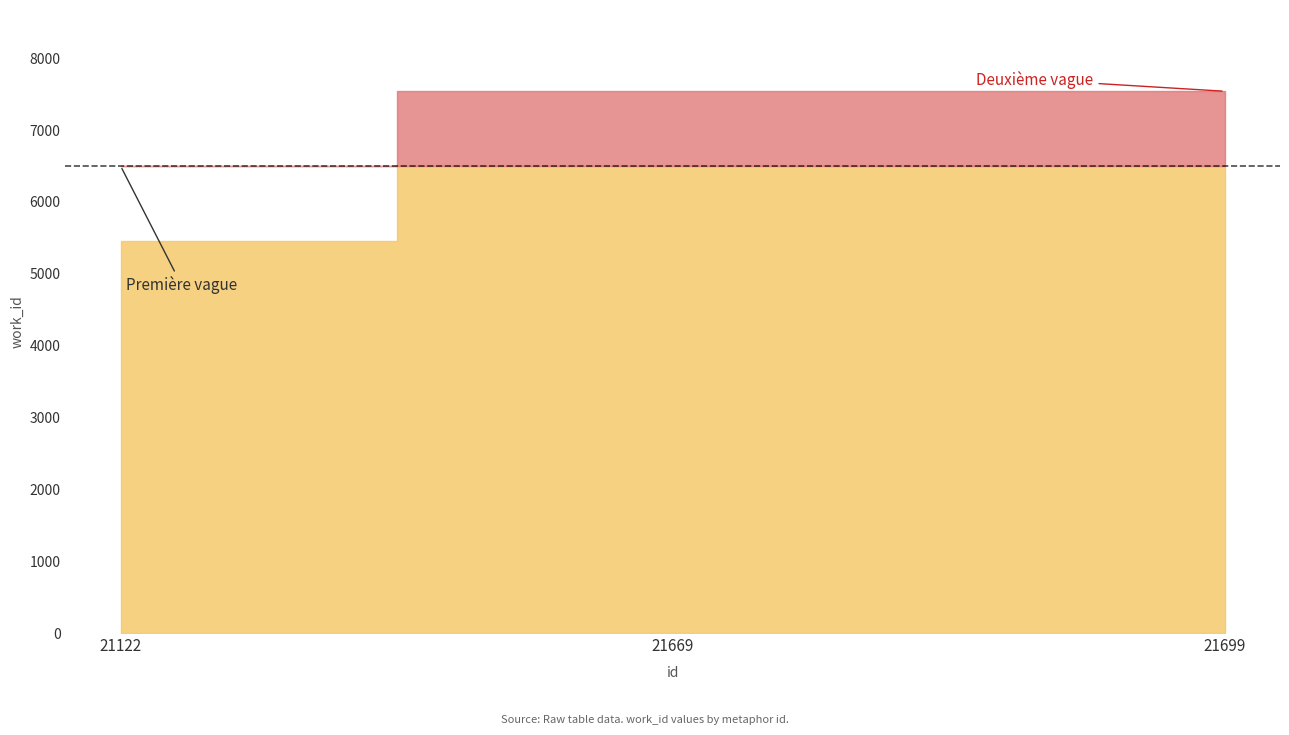

Which category has the highest value across all series?

21669